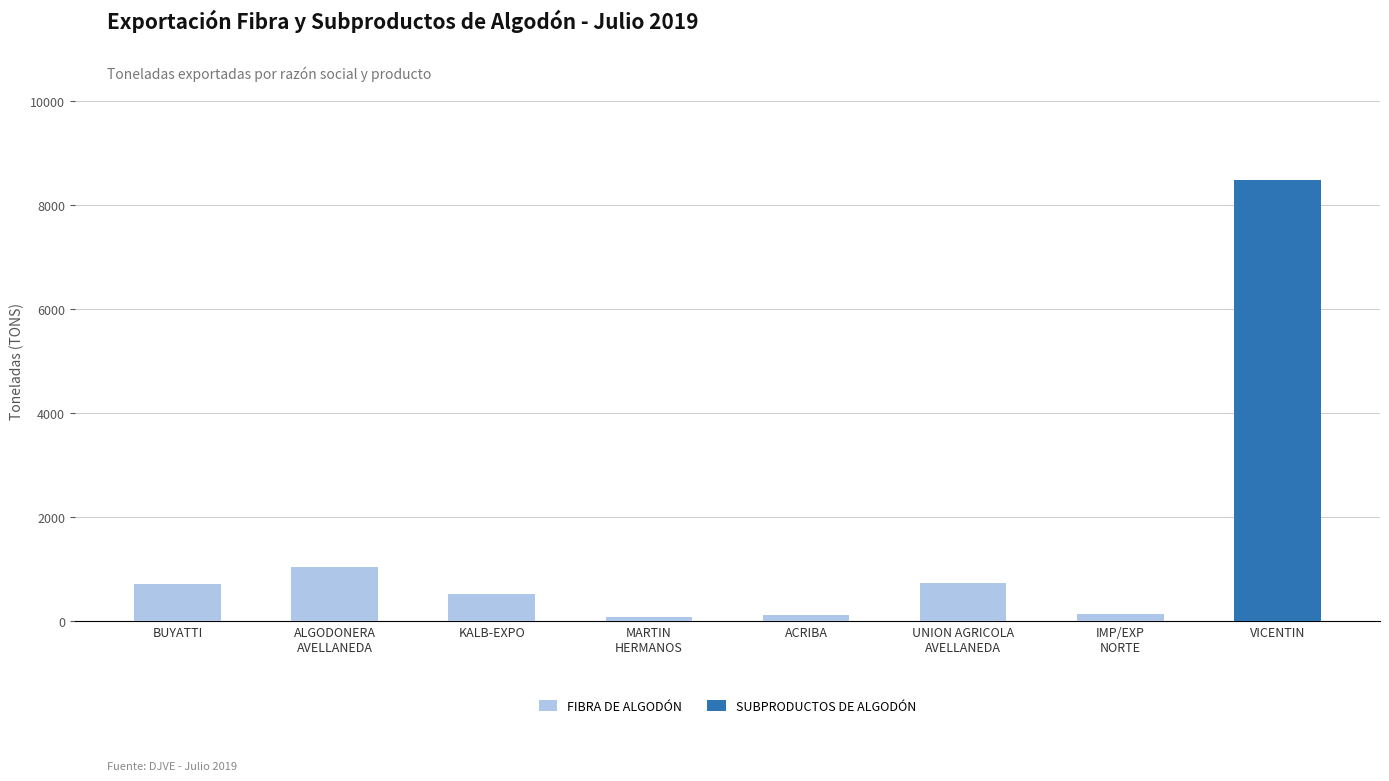

What is the average value of the FIBRA DE ALGODÓN series?

410